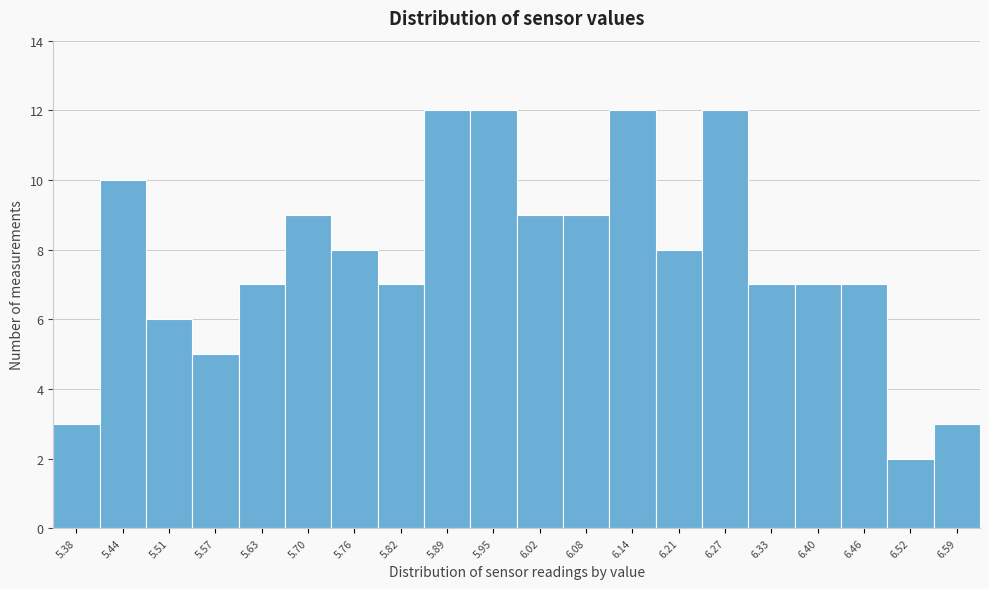

Reading right to left, extract all data points from this chart.

6.59=3	6.52=2	6.46=7	6.40=7	6.33=7	6.27=12	6.21=8	6.14=12	6.08=9	6.02=9	5.95=12	5.89=12	5.82=7	5.76=8	5.70=9	5.63=7	5.57=5	5.51=6	5.44=10	5.38=3